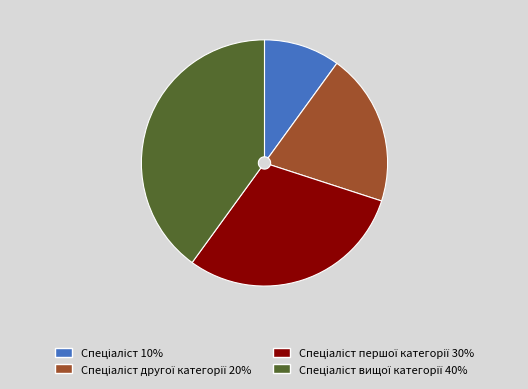

How many slices are in this pie chart?

4